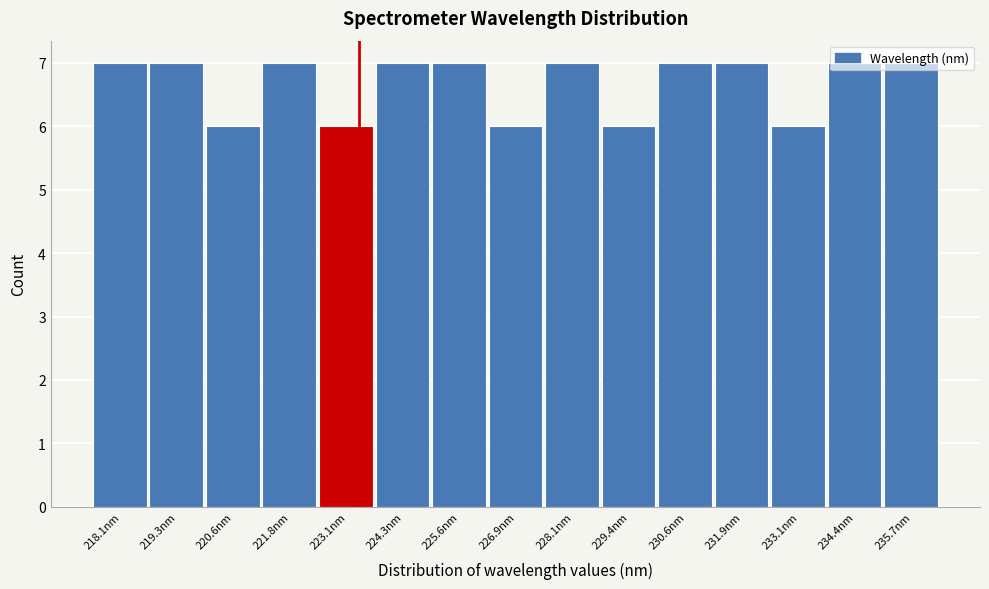

Is it true that the value at 221.8nm is 7?

True